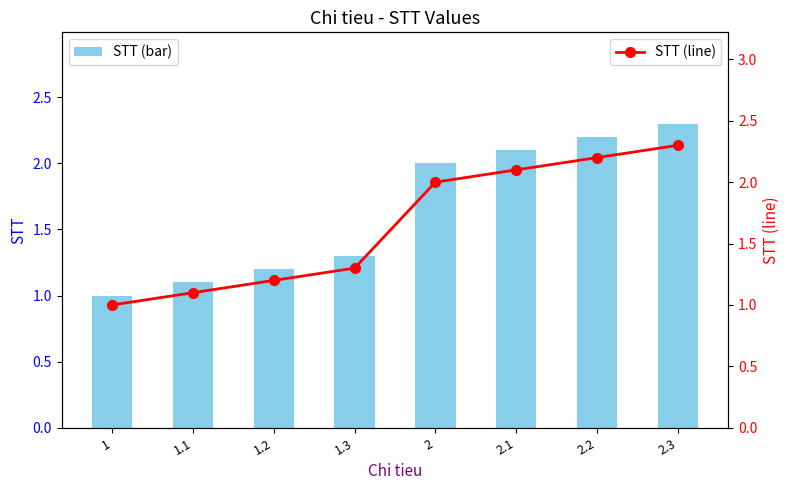

How many data points does each series have?

8